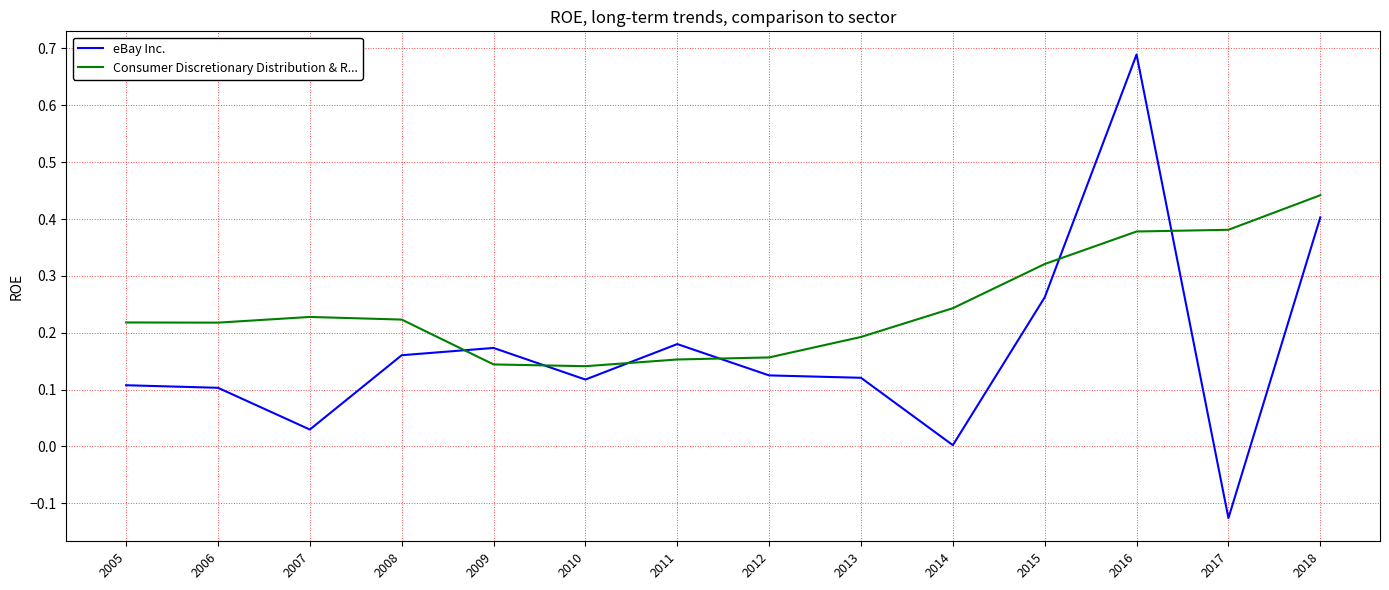

Which series has the widest spread of values?

eBay Inc.